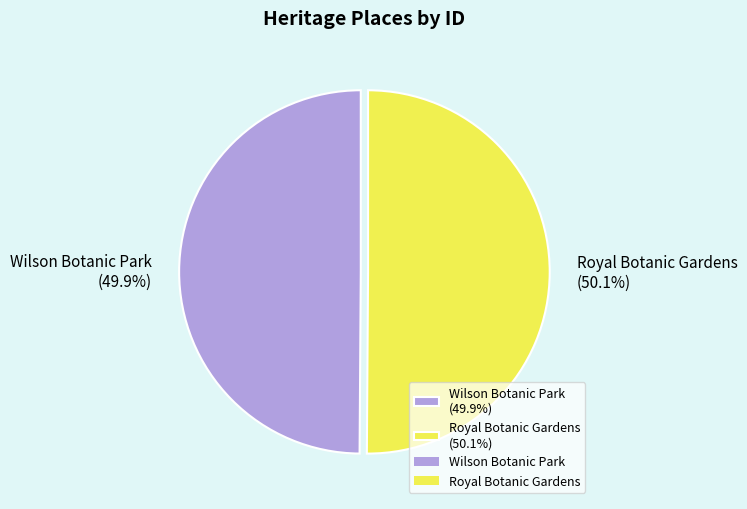

Does any single category account for the majority?

Yes